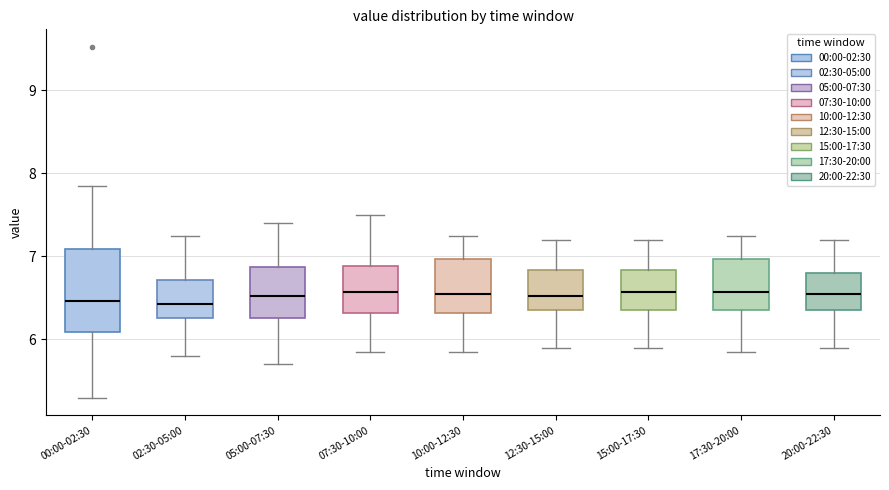

Reading left to right, transcribe this box plot: for each box, give where its median line is, the range the box spans, and where its two whiskers end, as read against the y-axis. The values are not printed on the chart, so give them approximately, as read against the axis.

00:00-02:30: median 6.5, box 6.1 to 7.1, whiskers 5.3 to 7.9
02:30-05:00: median 6.4, box 6.3 to 6.7, whiskers 5.8 to 7.3
05:00-07:30: median 6.5, box 6.3 to 6.9, whiskers 5.7 to 7.4
07:30-10:00: median 6.6, box 6.3 to 6.9, whiskers 5.9 to 7.5
10:00-12:30: median 6.6, box 6.3 to 7.0, whiskers 5.9 to 7.3
12:30-15:00: median 6.5, box 6.4 to 6.8, whiskers 5.9 to 7.2
15:00-17:30: median 6.6, box 6.4 to 6.8, whiskers 5.9 to 7.2
17:30-20:00: median 6.6, box 6.4 to 7.0, whiskers 5.9 to 7.3
20:00-22:30: median 6.6, box 6.4 to 6.8, whiskers 5.9 to 7.2